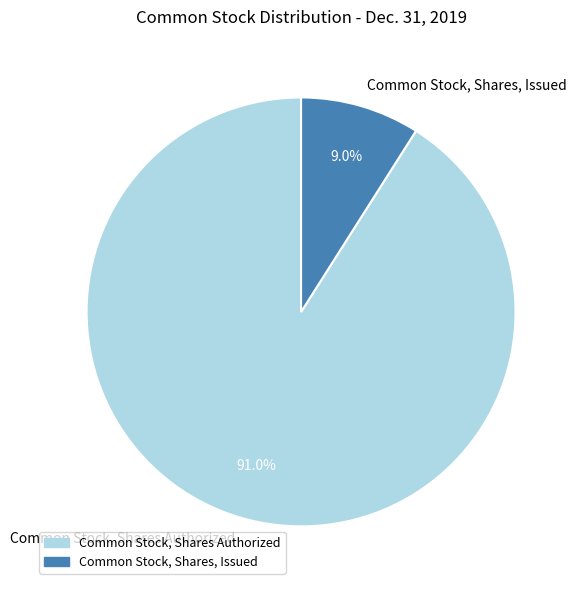

What percentage is NOT represented by Common Stock, Shares, Issued?

91.0%